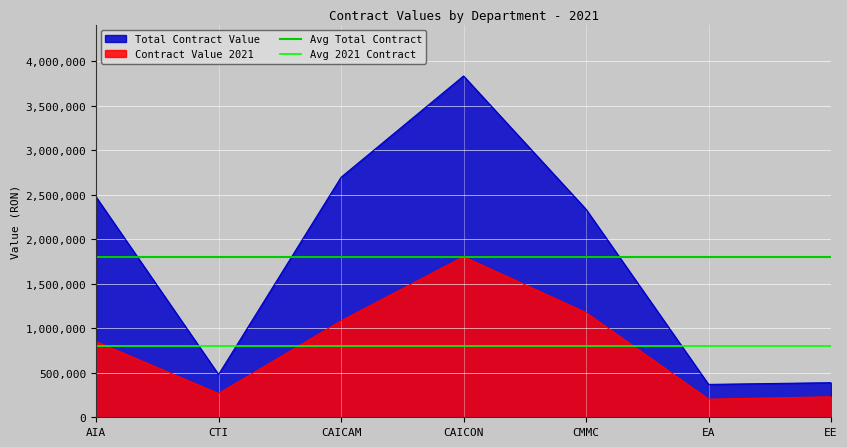

The value of Avg Total Contract at CTI is 1798486.1. True or false?

True